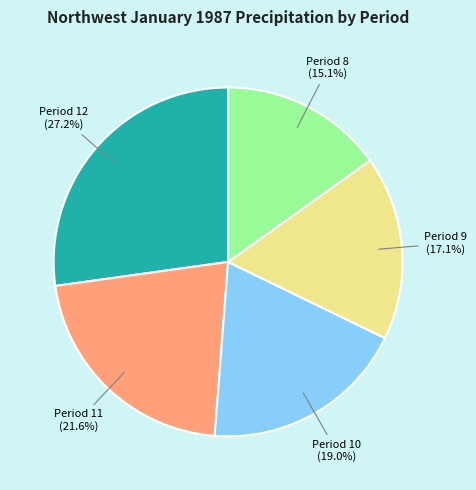

Combined, do Period 10 and Period 9 account for over 50%?

No